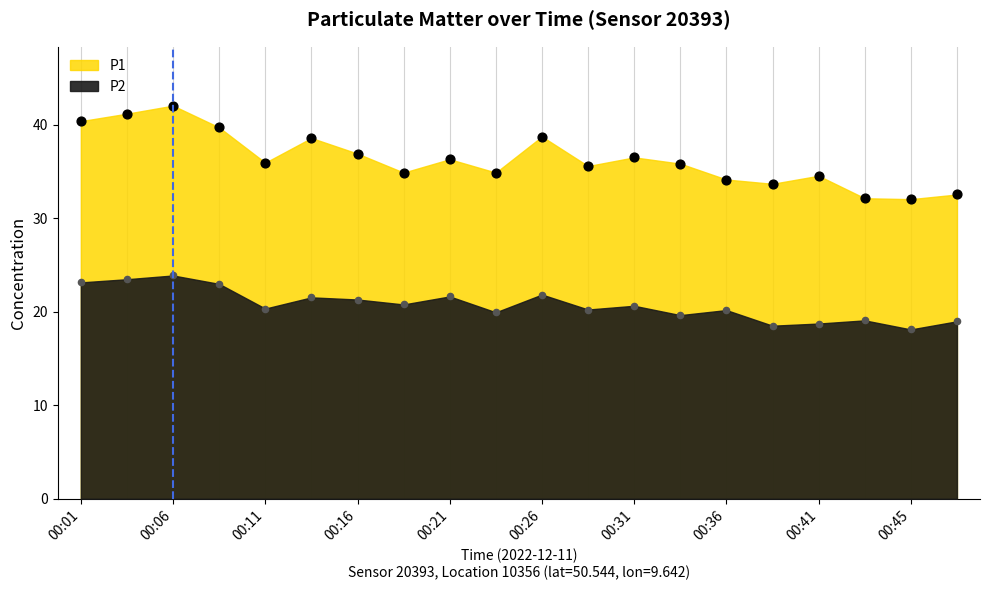

Which series has the largest total across all categories?

P1